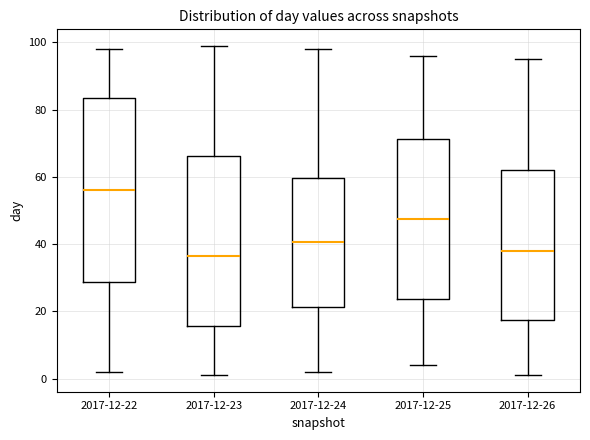

Reading left to right, read every box against the y-axis: the position of its median line, the range the box covers, and the ends of its whiskers. The values are not printed on the chart, so give them approximately, as read against the axis.

2017-12-22: median 56, box 28 to 84, whiskers 2 to 98
2017-12-23: median 36, box 16 to 66, whiskers 2 to 100
2017-12-24: median 40, box 22 to 60, whiskers 2 to 98
2017-12-25: median 48, box 24 to 72, whiskers 4 to 96
2017-12-26: median 38, box 18 to 62, whiskers 2 to 96